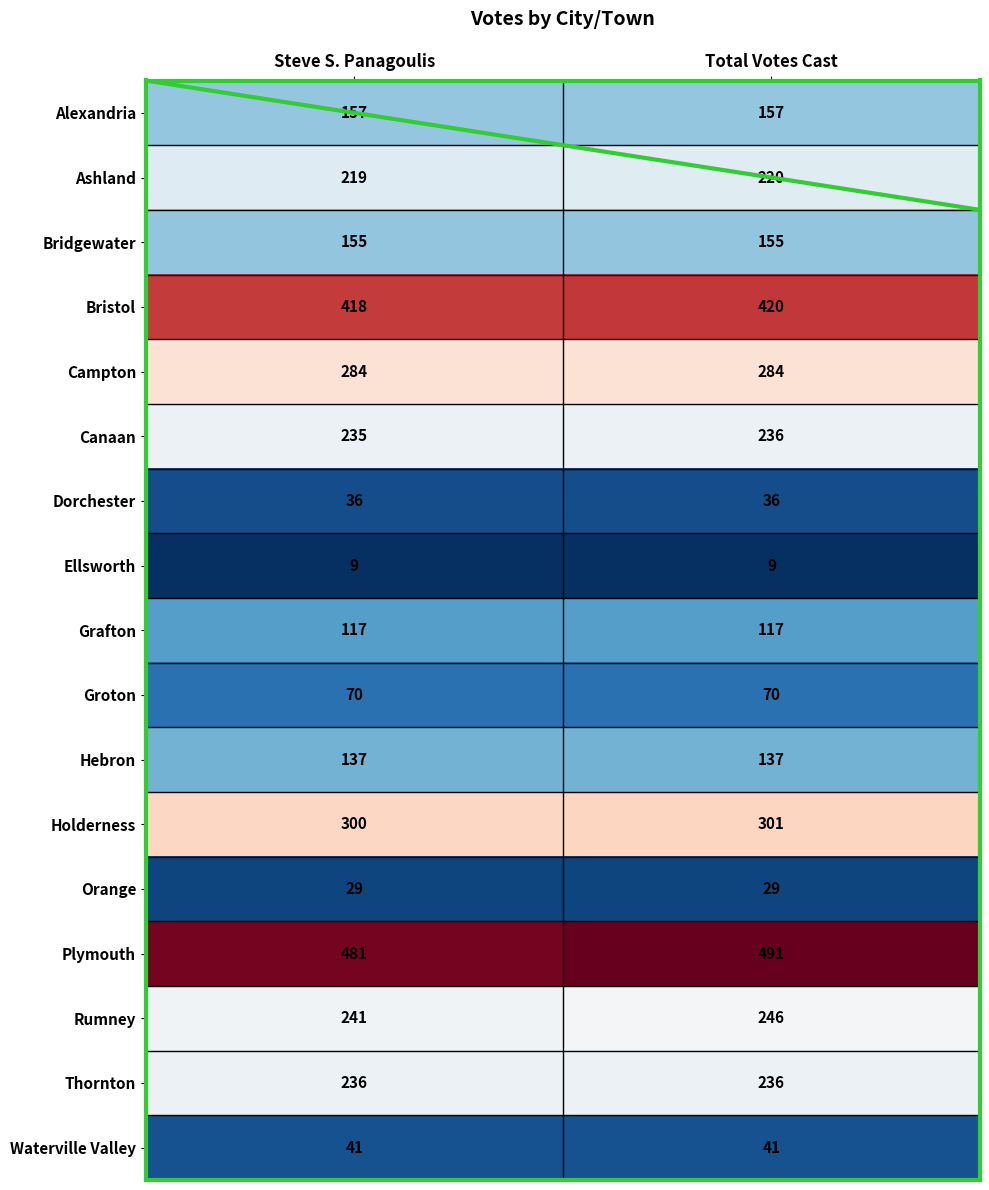

What is the maximum value shown in the chart?

491